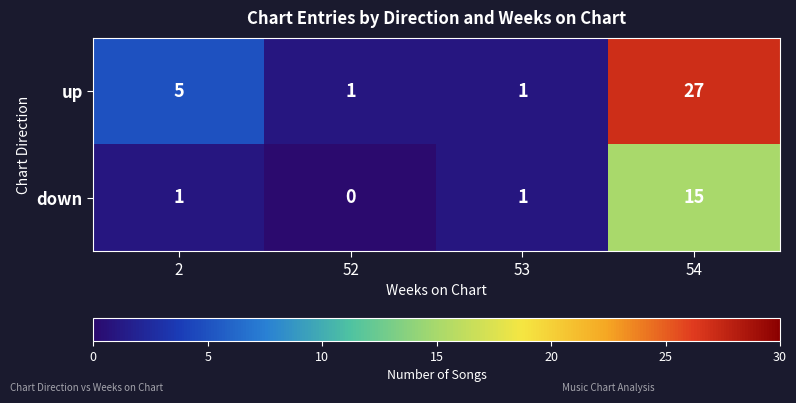

Reading left to right, transcribe all the data shown in this chart.

up: 2=5	52=1	53=1	54=27
down: 2=1	52=0	53=1	54=15